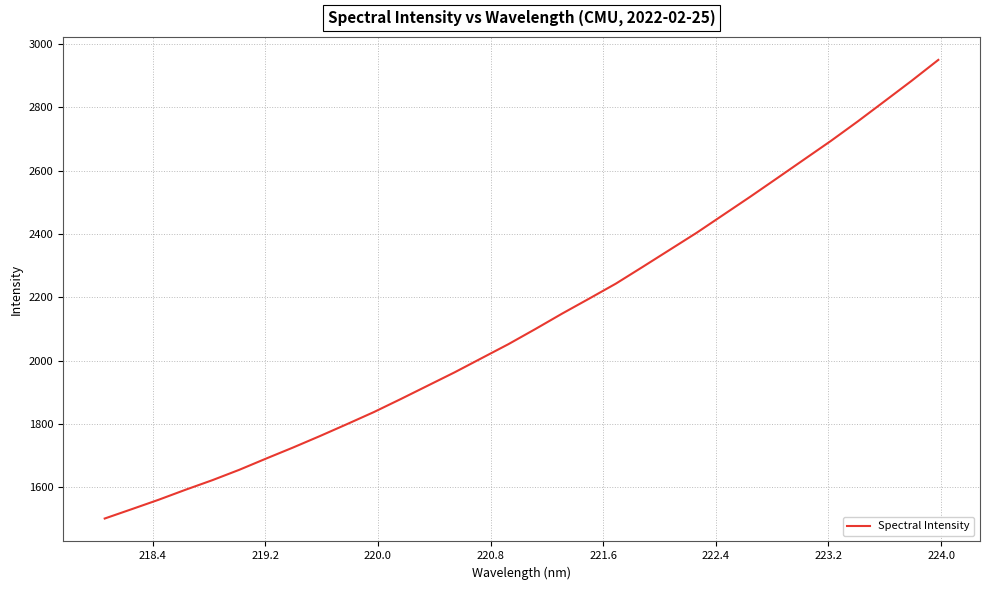

What is the smallest value displayed?

1501.4